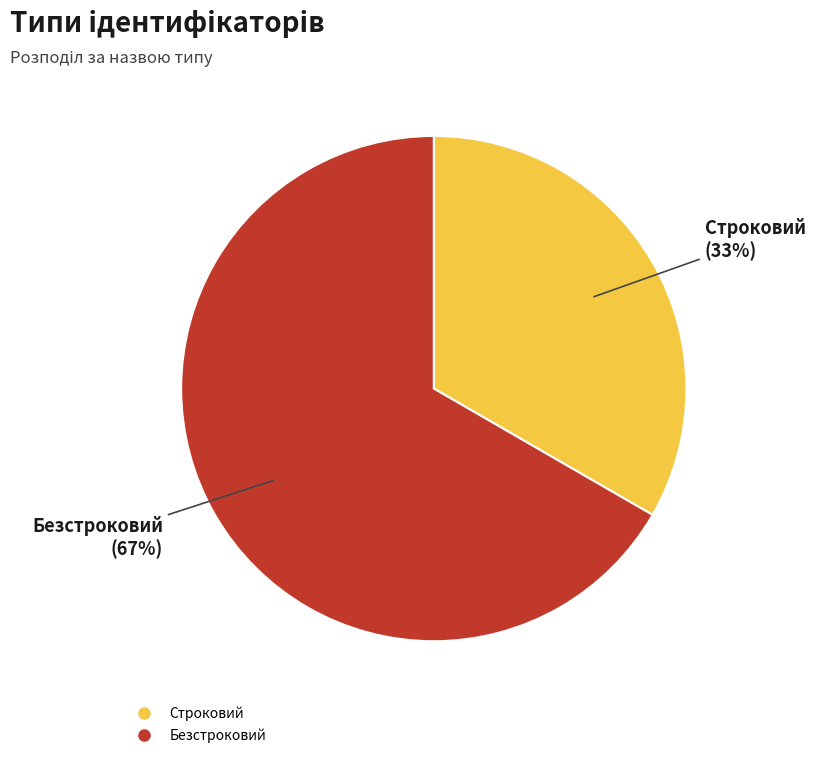

Is the sum of Безстроковий and Строковий greater than half?

Yes